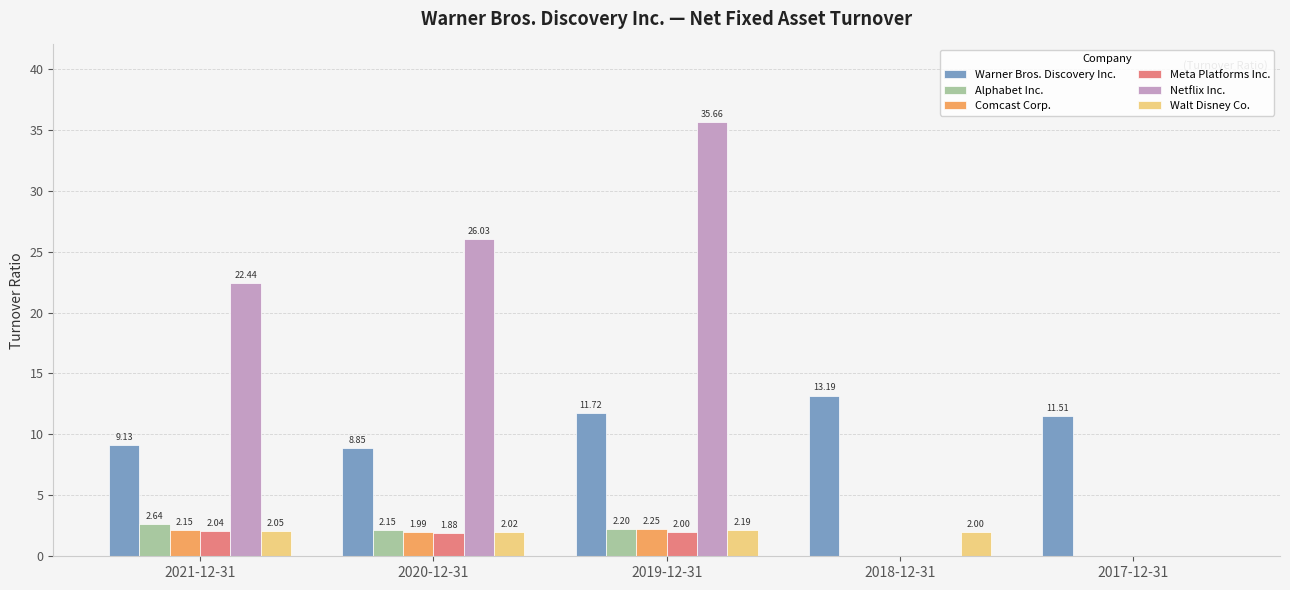

Is the value of Meta Platforms Inc. at 2021-12-31 greater than the value of Warner Bros. Discovery Inc. at 2017-12-31?

No